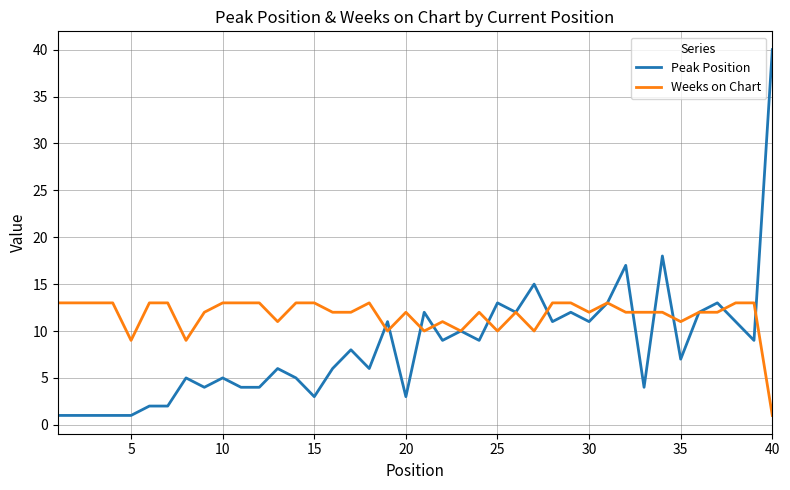

What is the average value of the Weeks on Chart series?

12